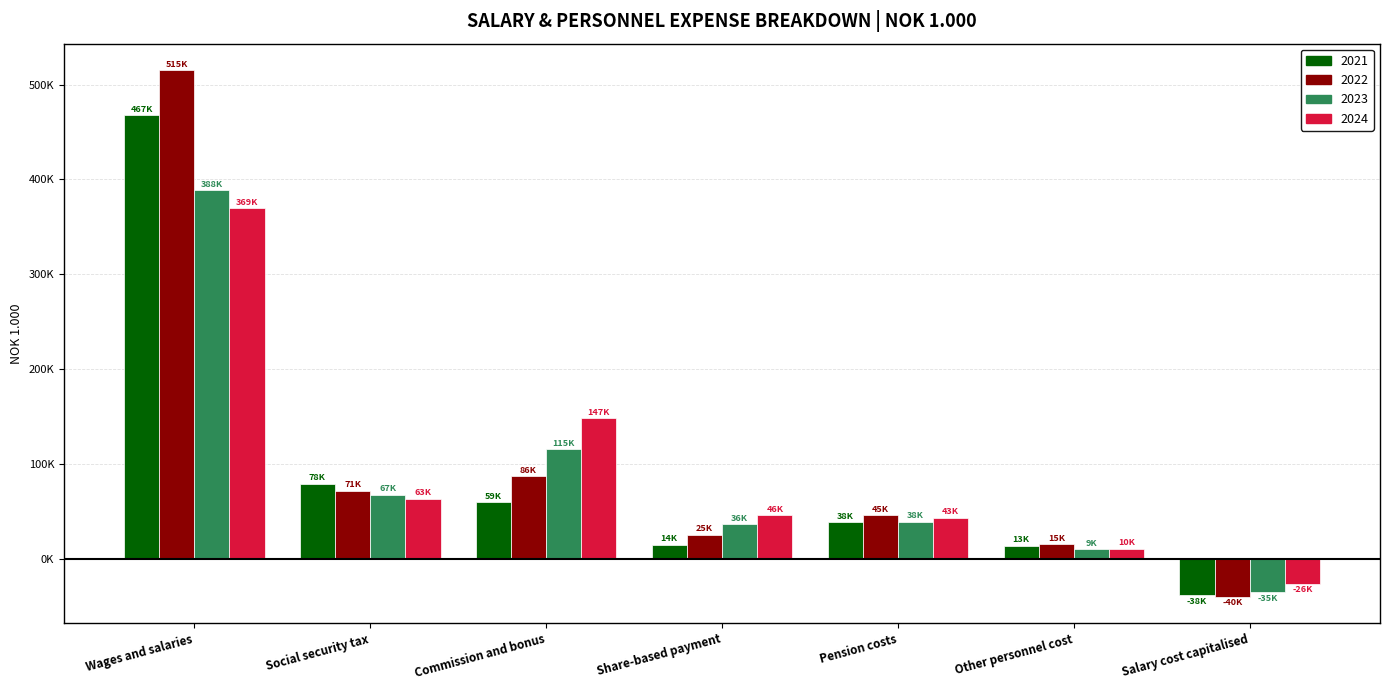

What are all the series names shown in the legend?

2021, 2022, 2023, 2024